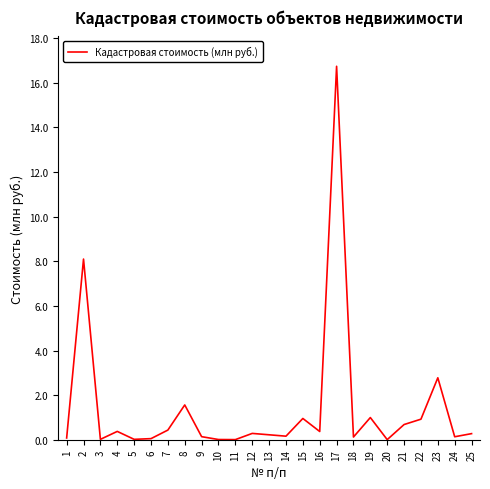

The value at 23 is 2.8. True or false?

True